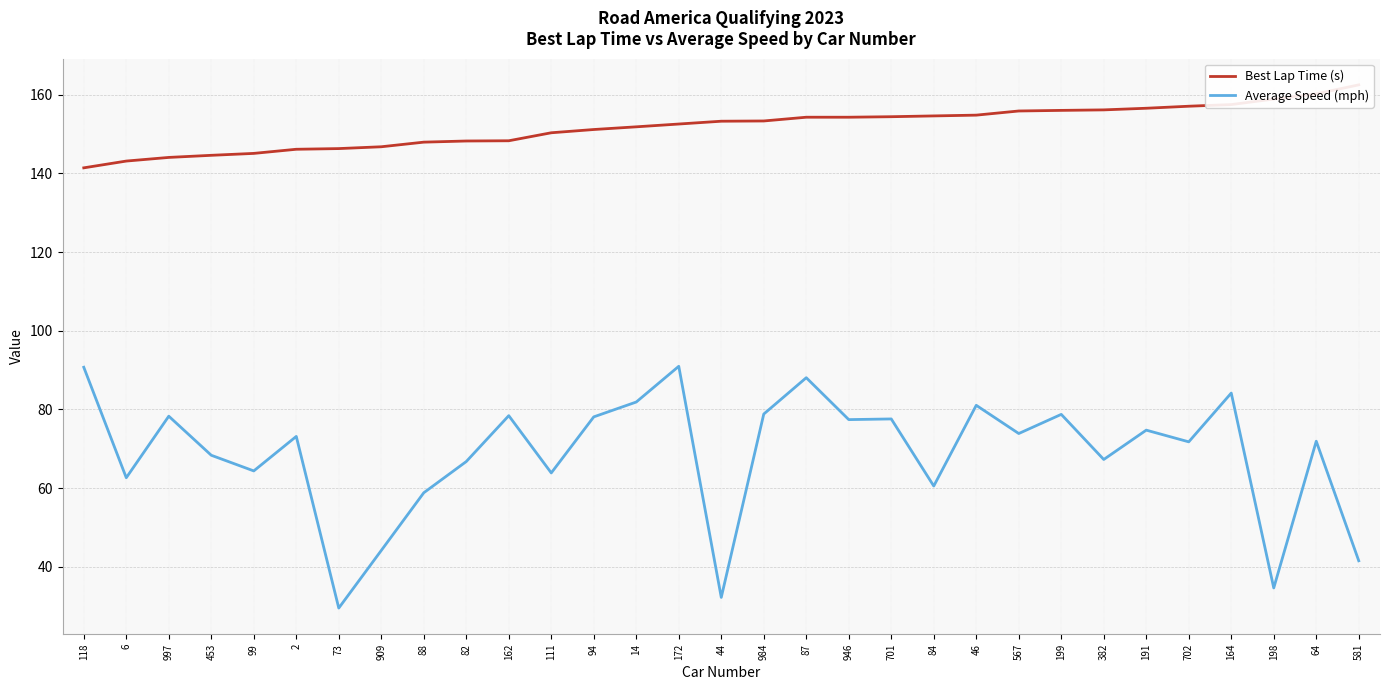

What is the difference between the maximum and minimum values in the Best Lap Time (s) series?

21.1